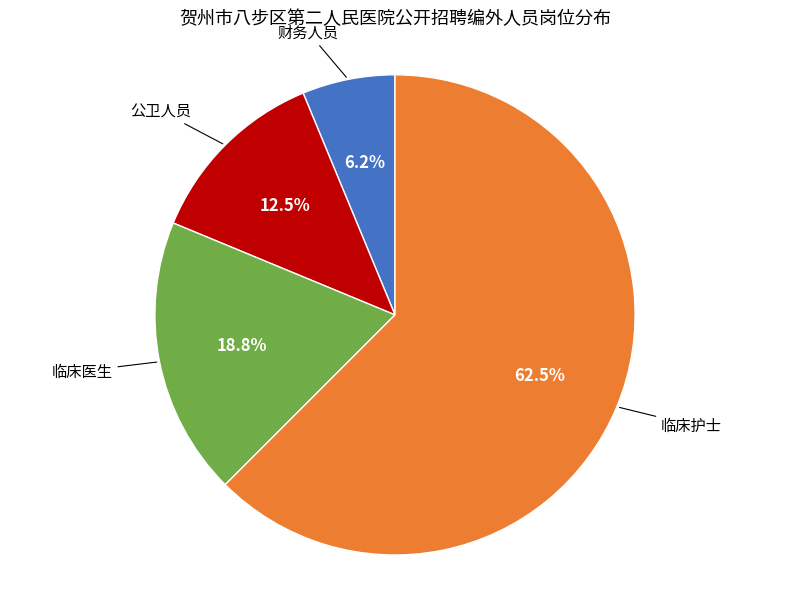

Is there a majority slice in this chart?

Yes